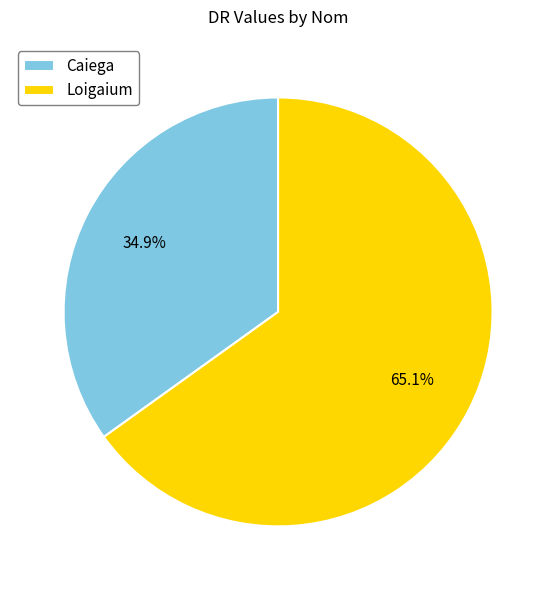

To the nearest percent, what is the difference between the largest and smallest slice percentages?

30%